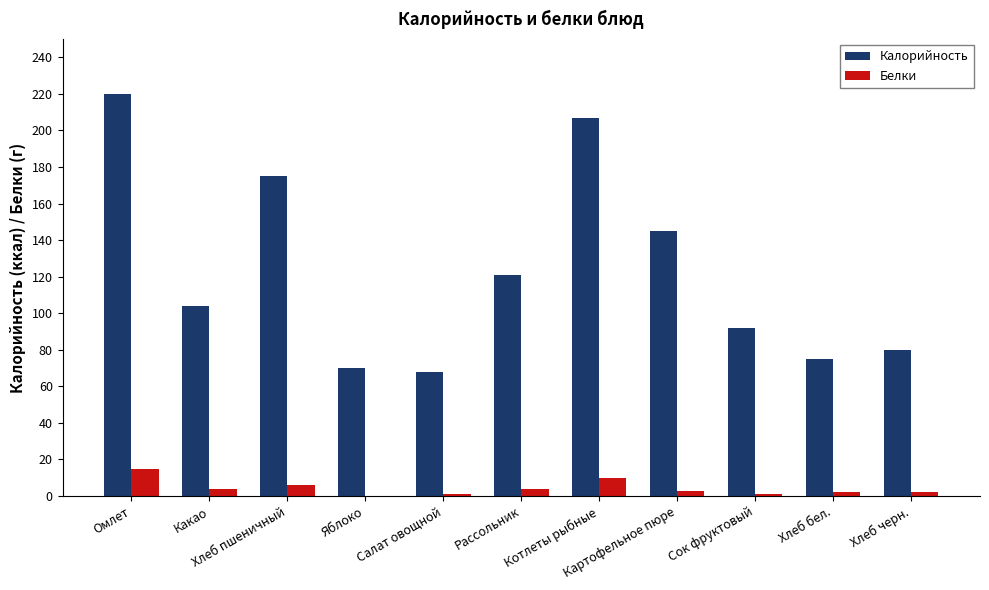

What is the sum of all Калорийность values?

1357